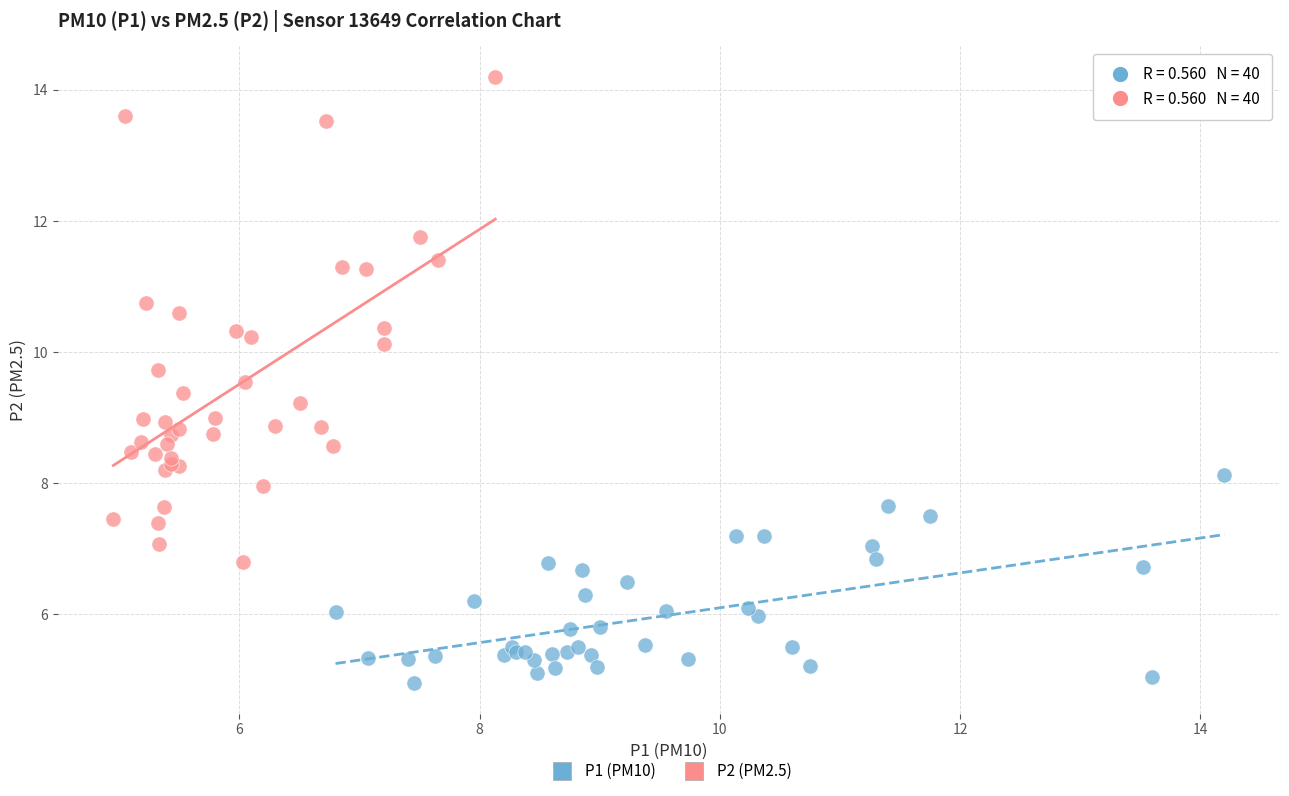

Which series contains the lowest Y value?

P1 (PM10)